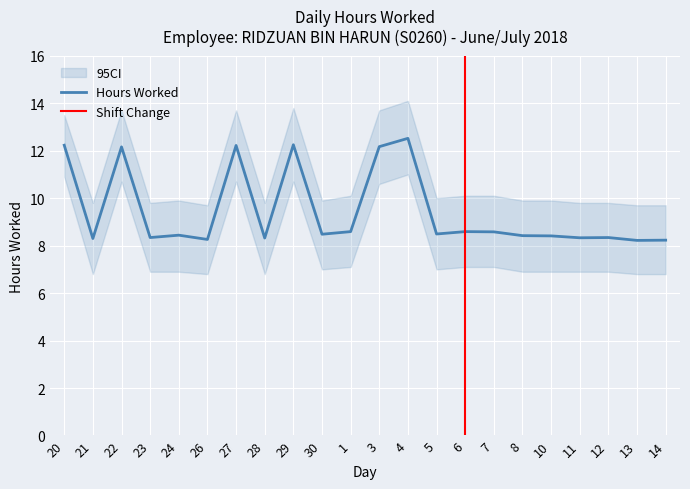

What is the minimum value shown in the chart?

8.2